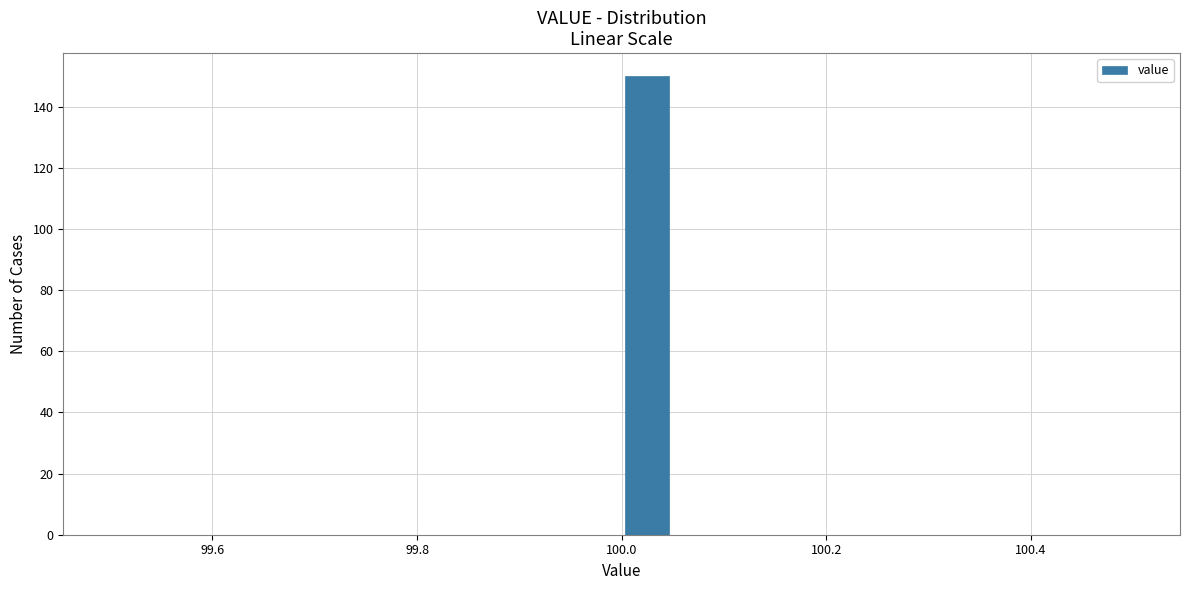

Read against the x-axis, roughly where is the centre of the tallest bar?

100.02